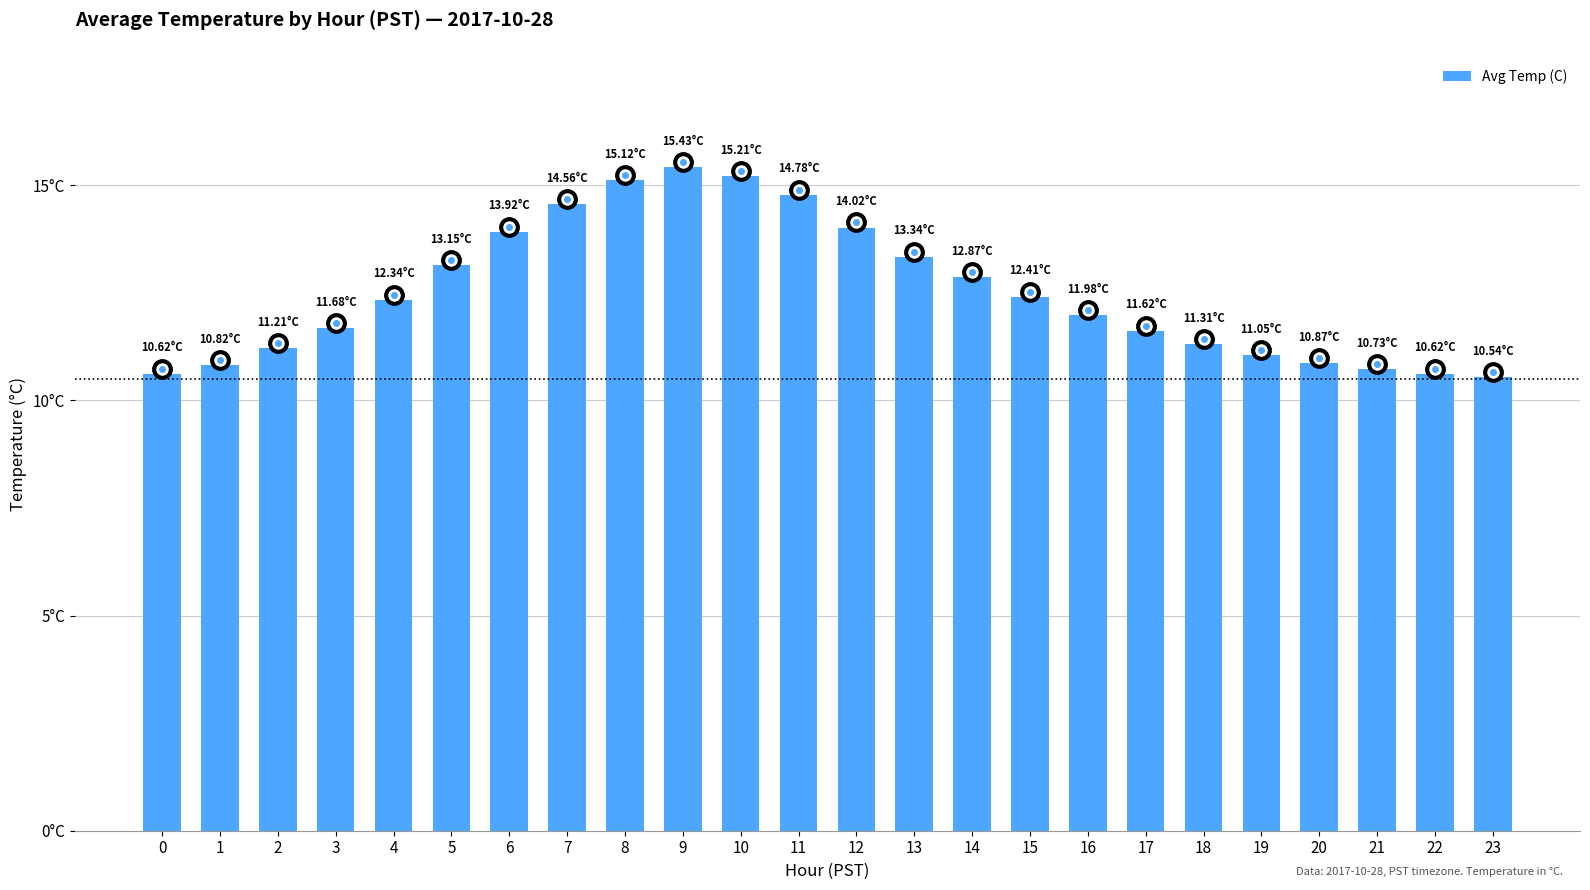

Does the chart contain any negative values?

No